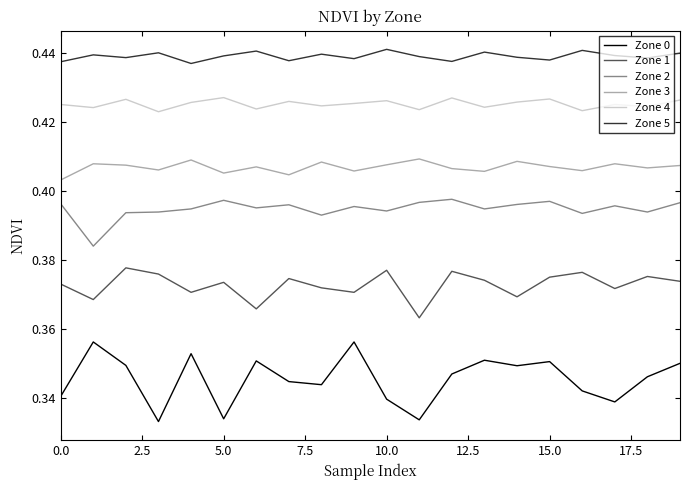

Rank the series by their maximum value, from lowest to highest.

Zone 0, Zone 1, Zone 2, Zone 3, Zone 4, Zone 5